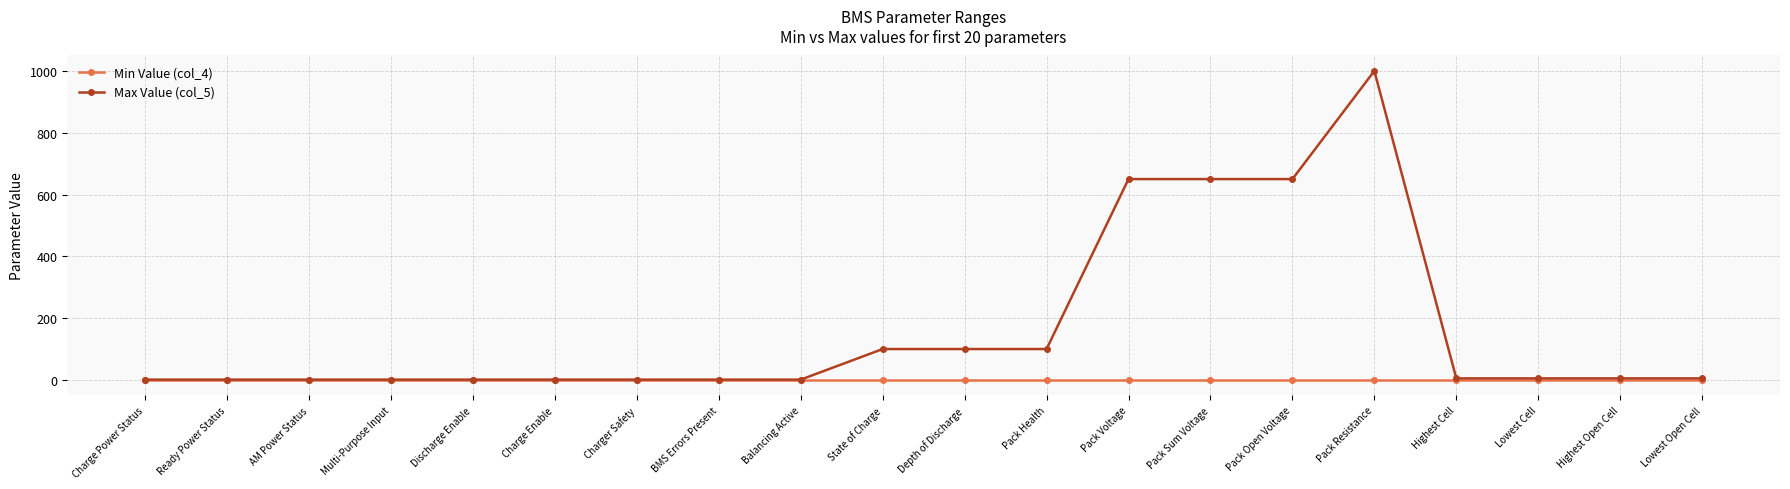

True or false: Max Value (col_5) has a value of 378 at Pack Sum Voltage.

False